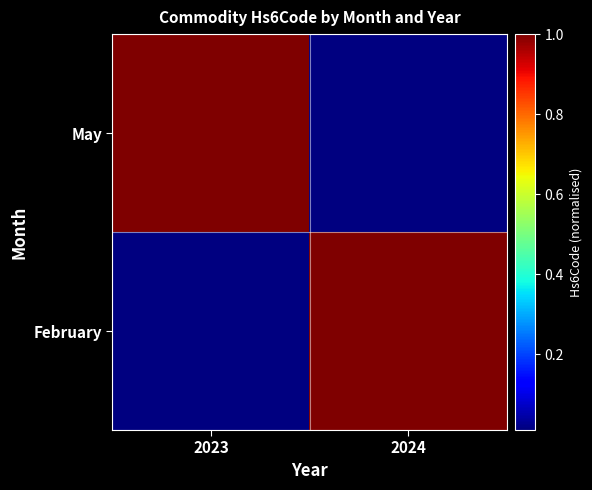

At which category is the sum across all series the highest?

2023